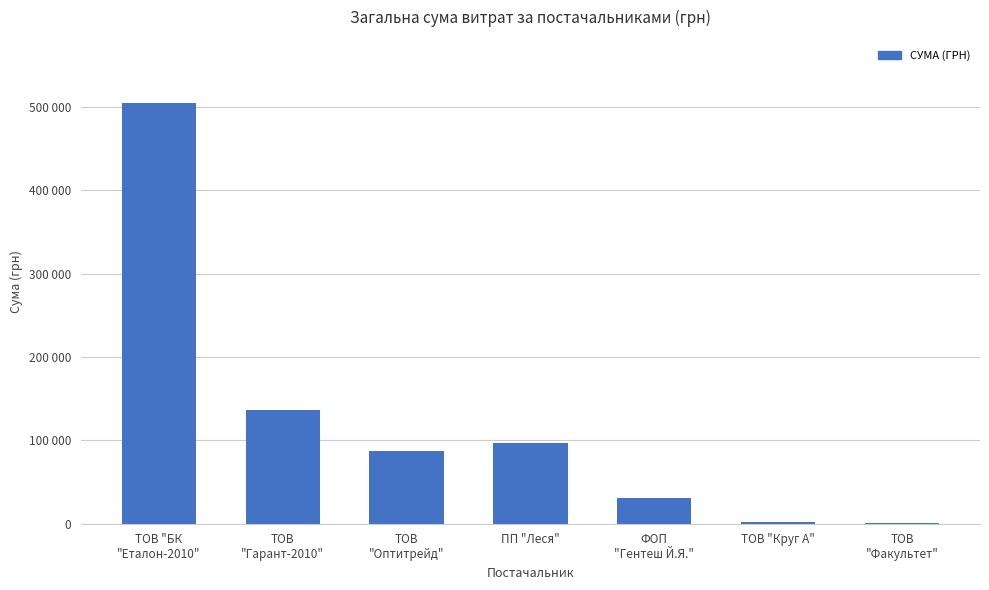

At which label is the value closest to 252505?

ТОВ
"Гарант-2010"